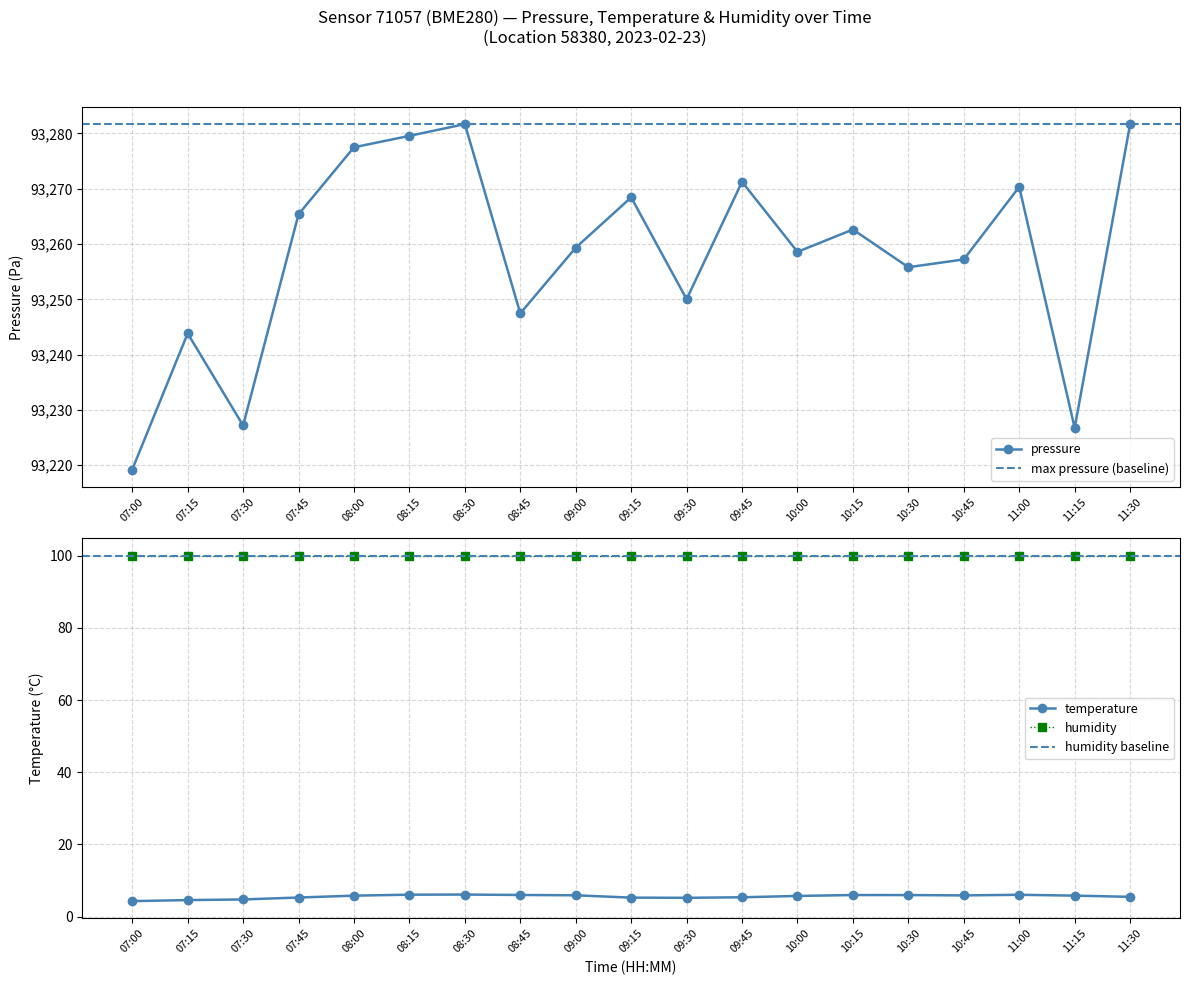

True or false: pressure has a value of 93262.6 at 10:15.

True